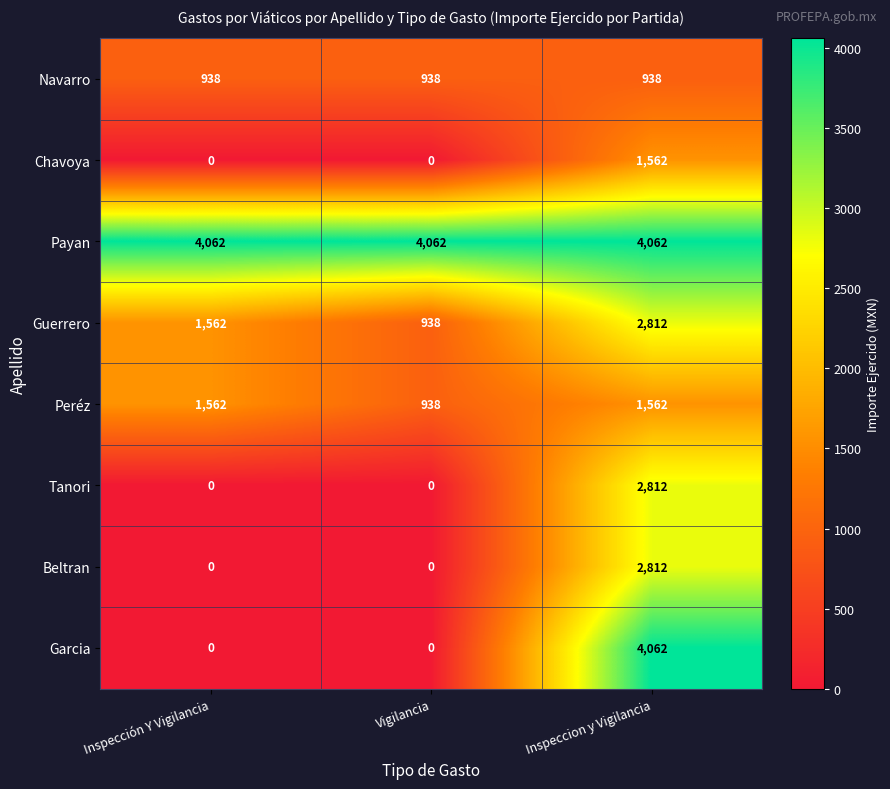

What is the highest value of the Beltran series?

2812